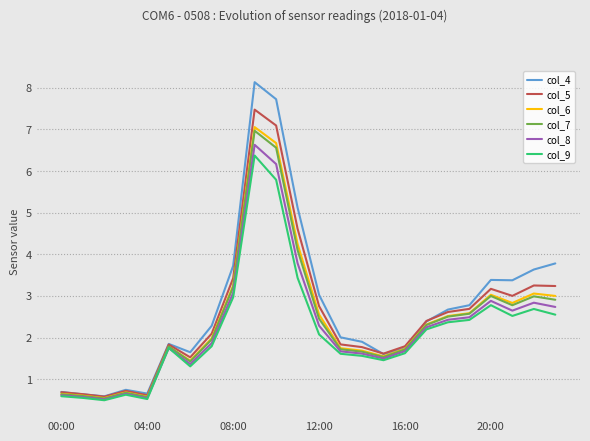

Which series has the largest range (max minus min)?

col_4